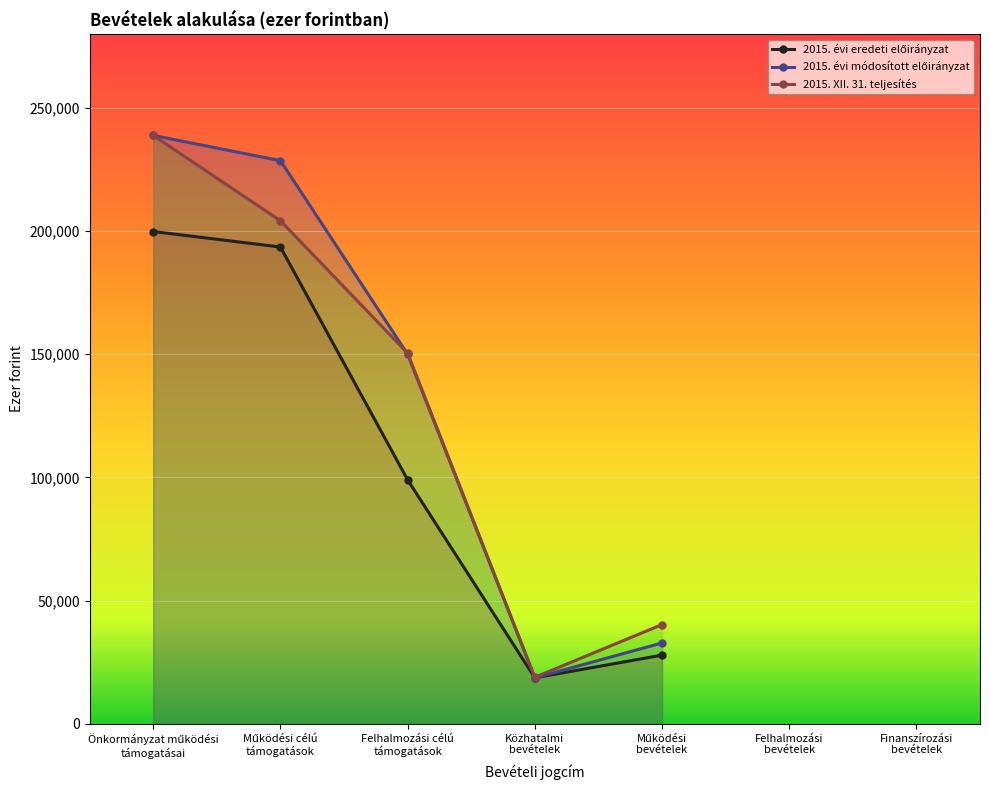

What is the total value across all series at Önkormányzat működési
támogatásai?

677410